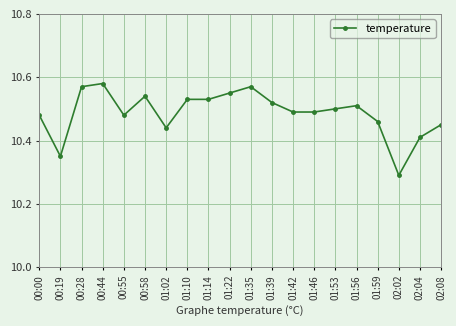

What is the sum of the values at 01:14 and 01:42?

21.0